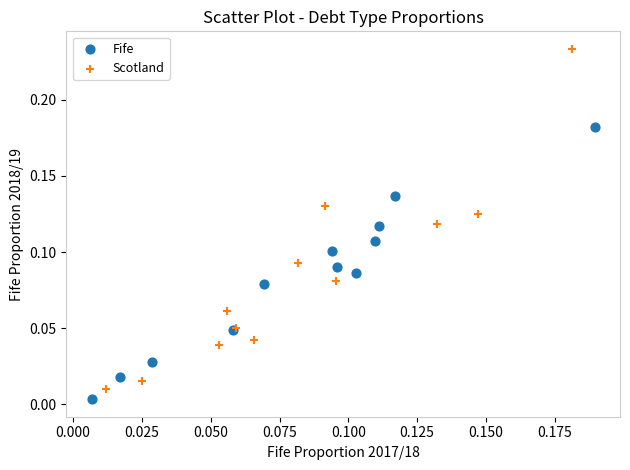

Which series has the largest Y range (max minus min)?

Scotland